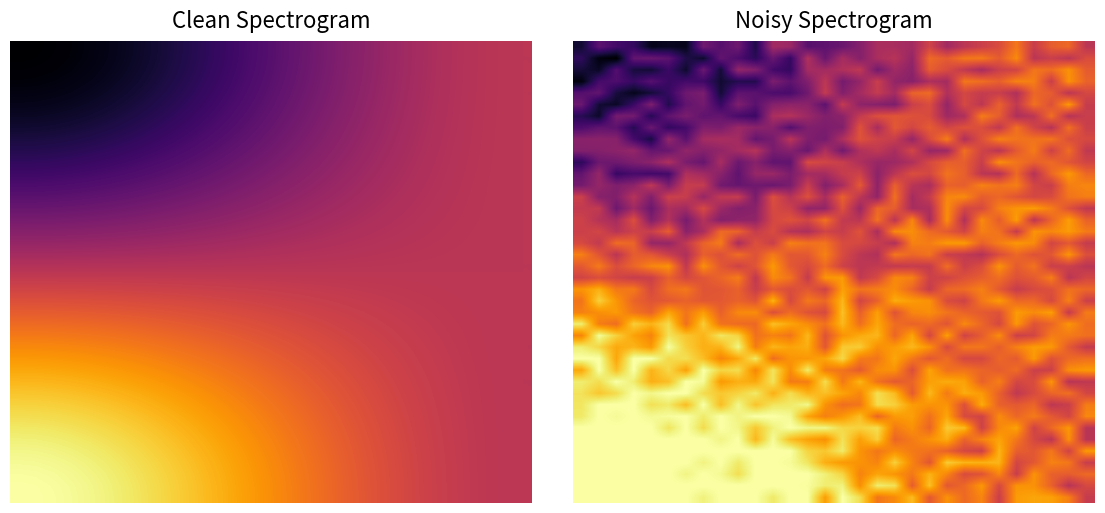

What is the difference between the highest and lowest values at 29?

0.3